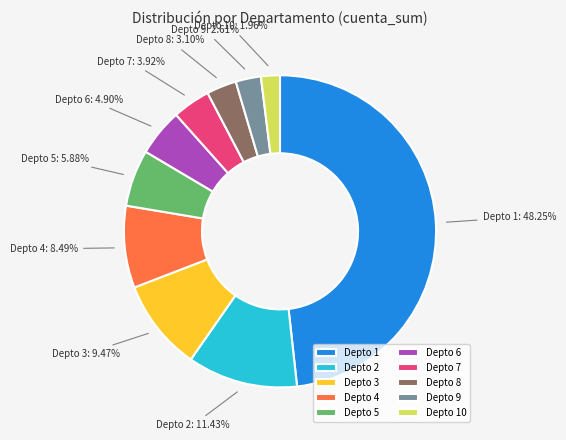

Approximately how many times larger is the value at Depto 5 compared to Depto 9?

2.3